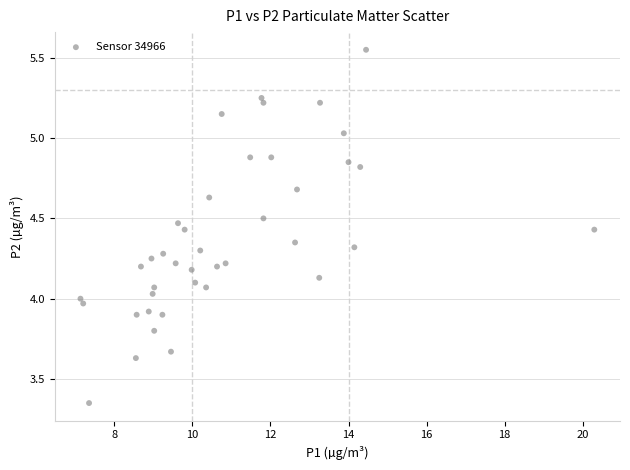

What is the range of Y values (max minus min)?

2.2